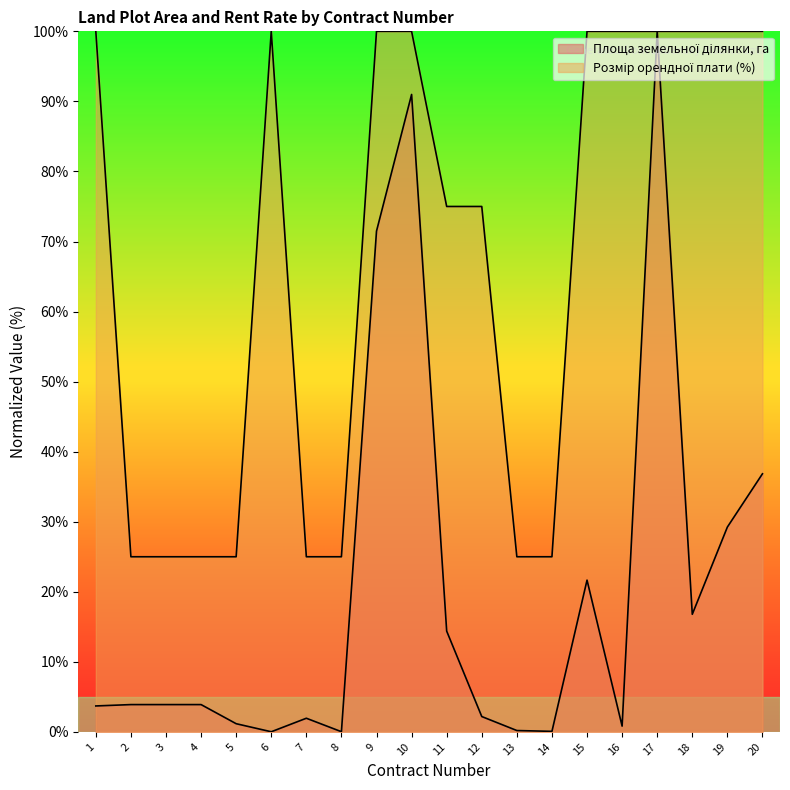

How many lines are shown in the chart?

2